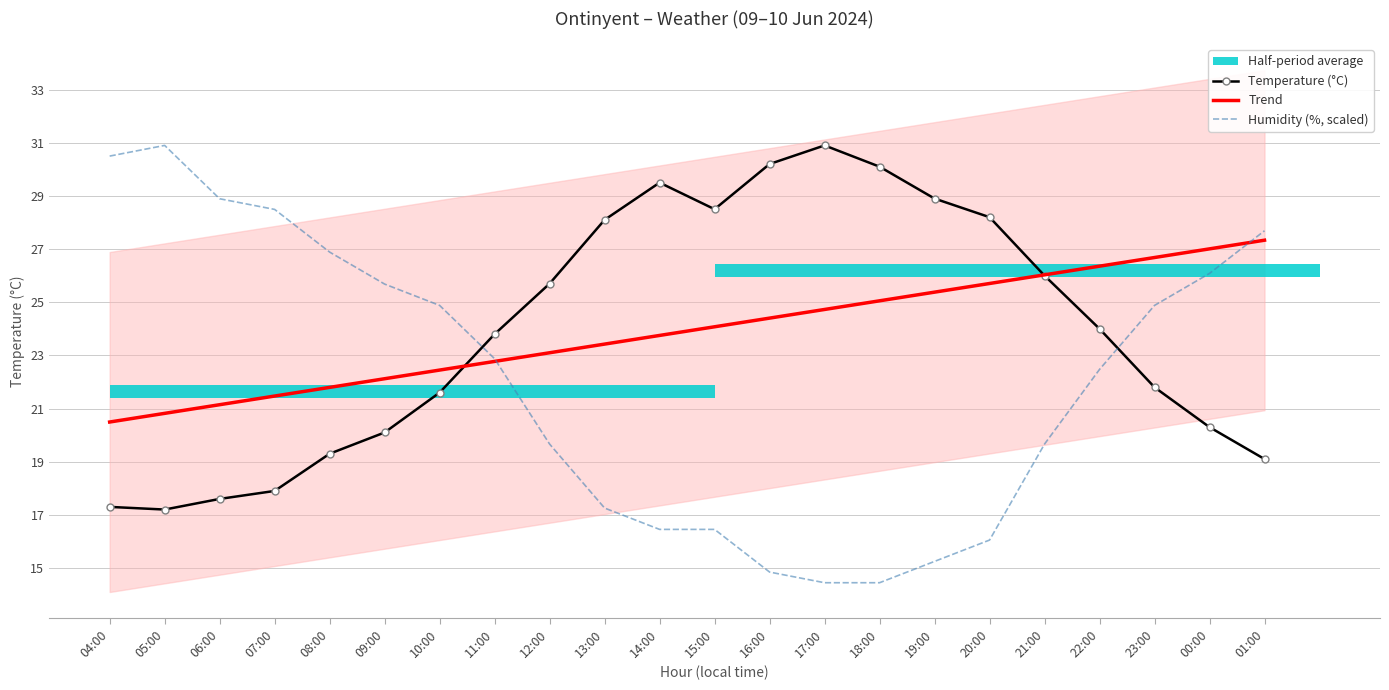

At which label does Trend reach its peak?

01:00